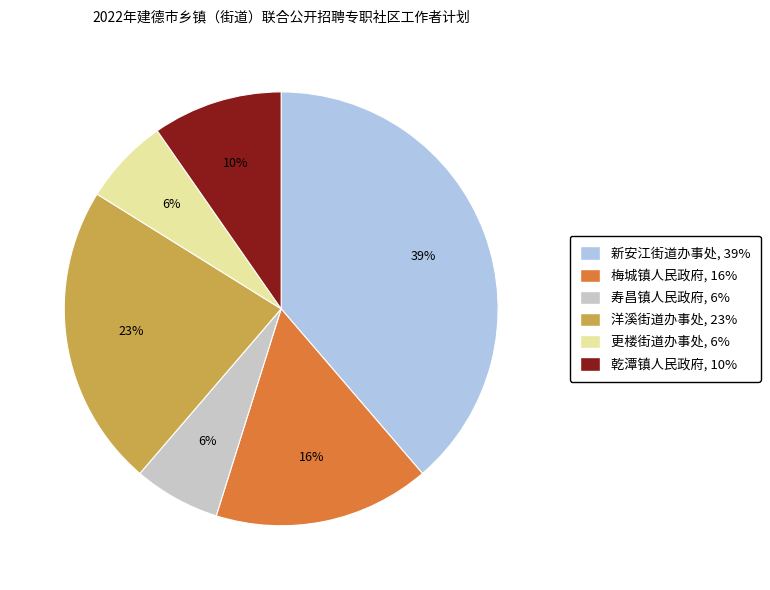

Count the number of slices in the pie.

6